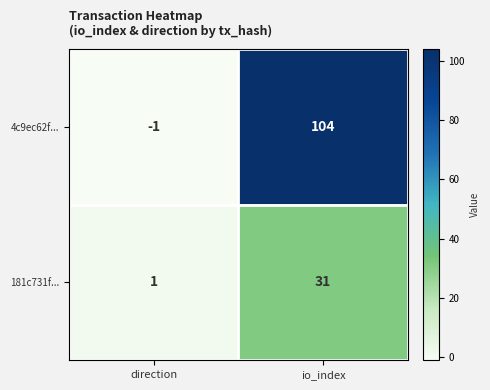

Which label corresponds to the smallest value in the chart?

direction